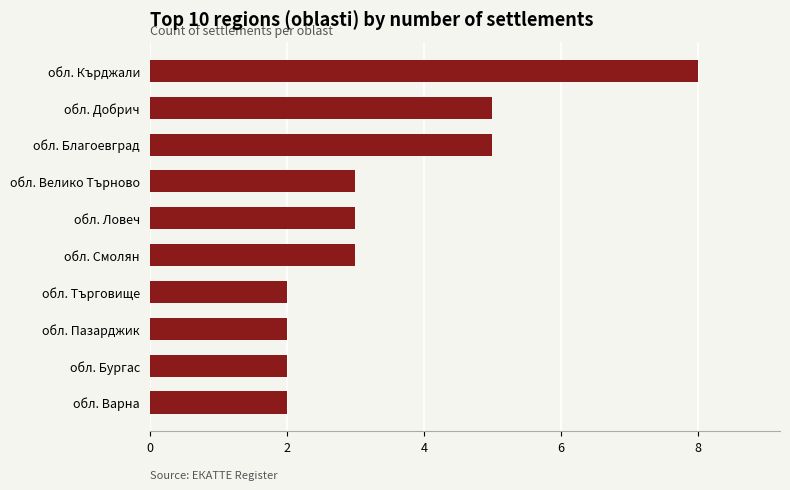

What is the ratio of the value at обл. Добрич to the value at обл. Велико Търново?

1.7